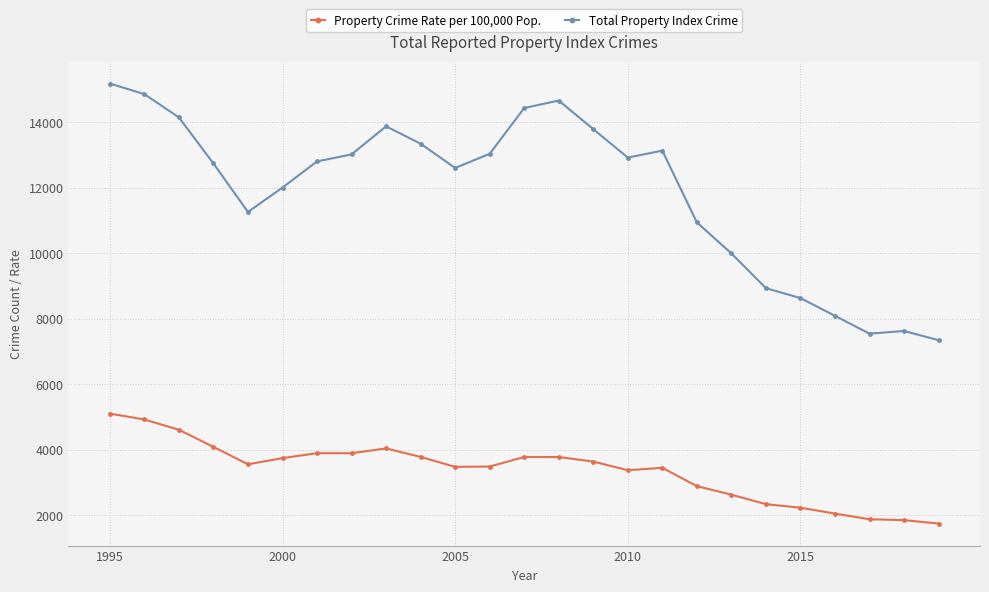

What is the value of the Total Property Index Crime point at the 24th from the left?

7624.0